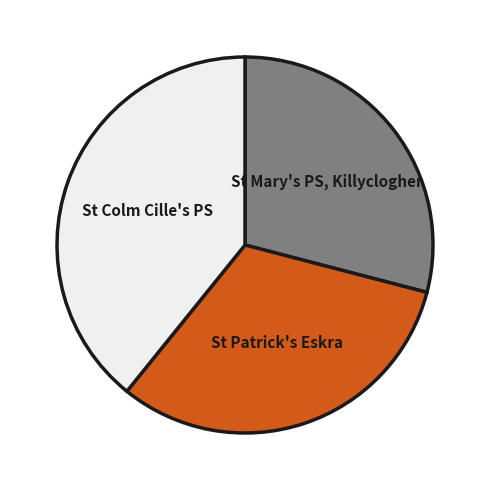

Which slice is the smallest?

St Mary's PS, Killyclogher